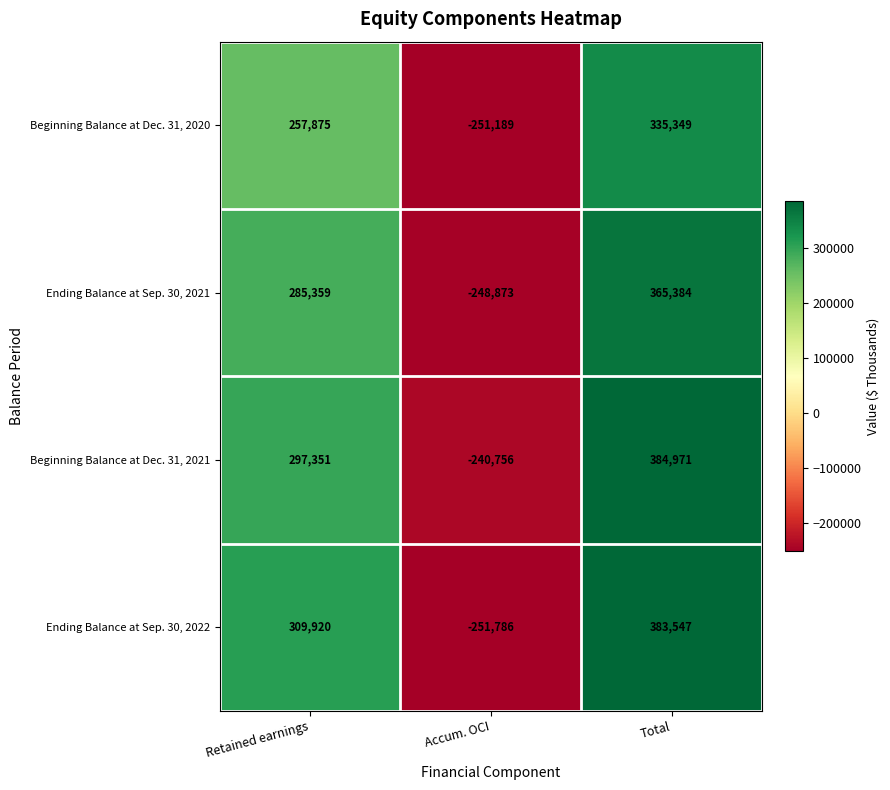

At which category is the sum across all series the highest?

Total